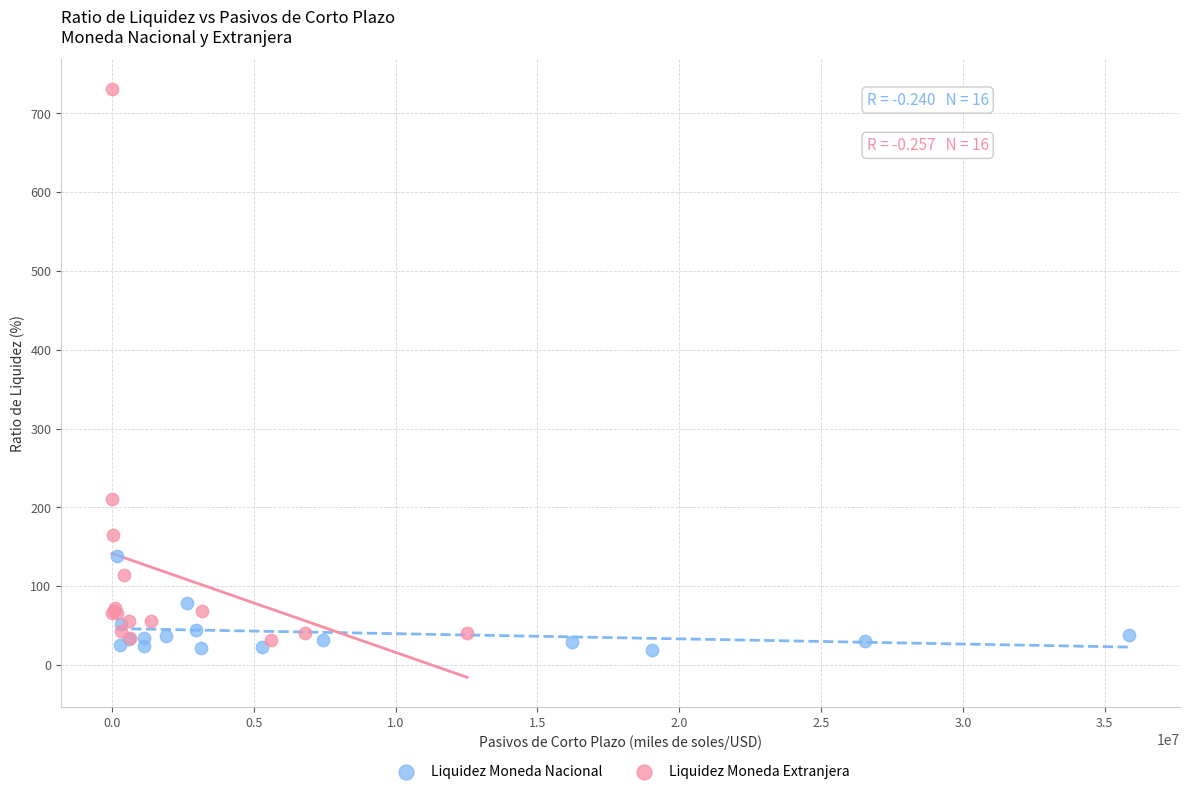

Which series has the largest Y range (max minus min)?

Liquidez Moneda Extranjera